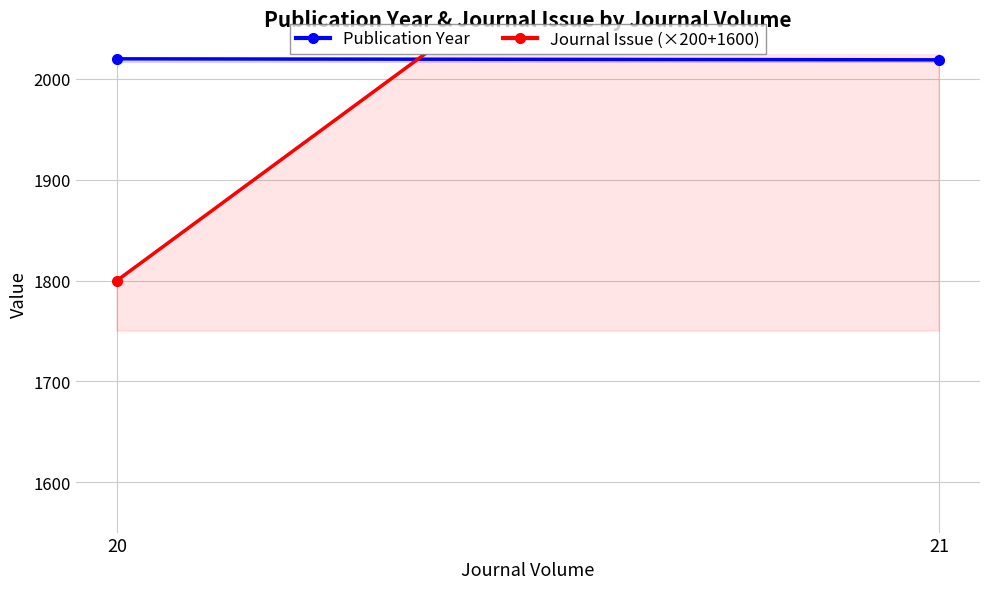

Reading left to right, transcribe all the data shown in this chart.

Publication Year: 2020	2019
Journal Issue (×200+1600): 1800	2400